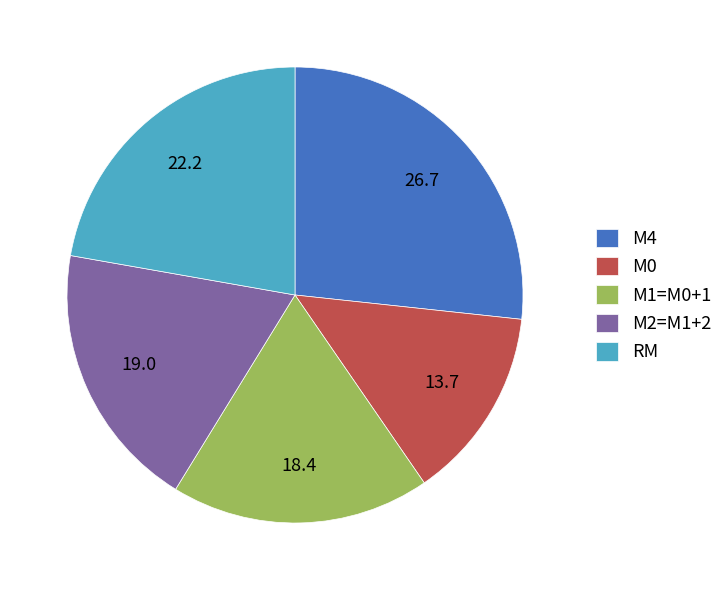

Rank the categories by value from highest to lowest.

М4, RM, М2=M1+2, М1=M0+1, М0